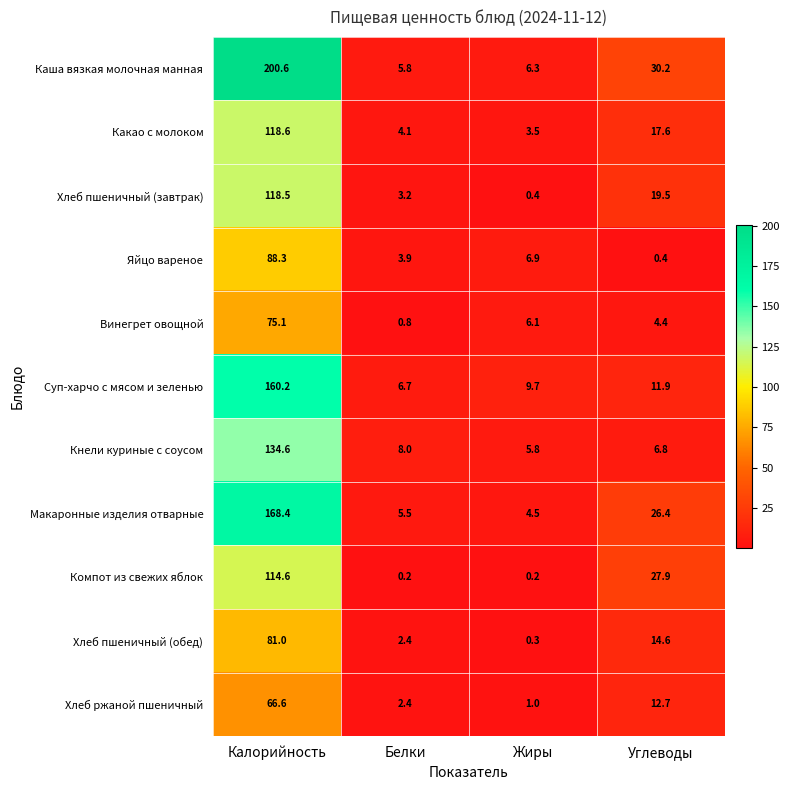

What is the difference between the second highest and minimum values in the Макаронные изделия отварные series?

21.9